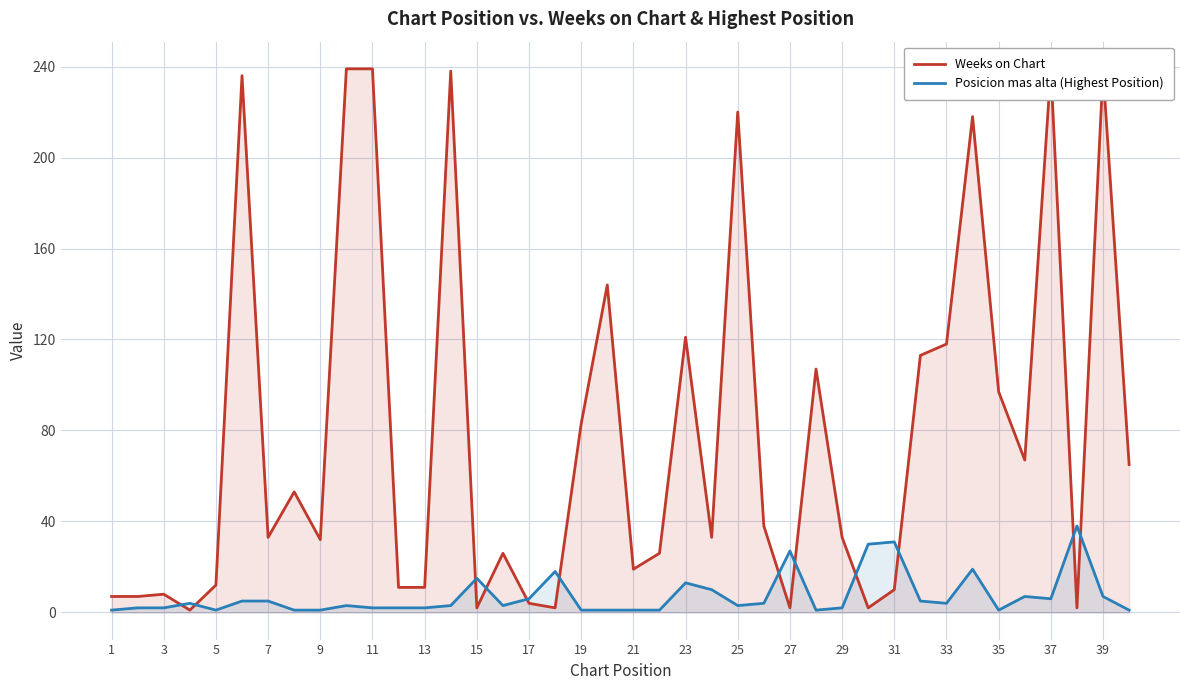

Which series ends up on top after the final intersection of Weeks on Chart and Posicion mas alta (Highest Position)?

Weeks on Chart